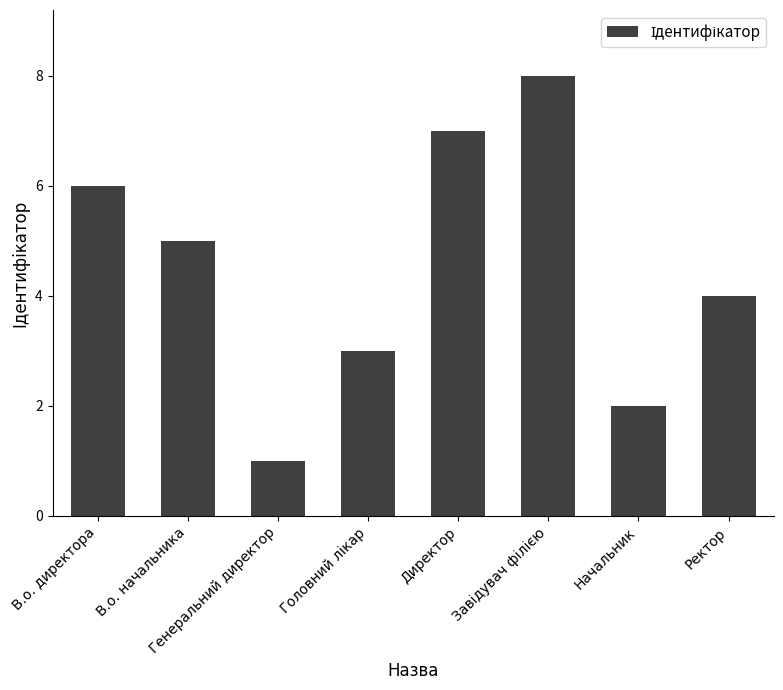

Reading right to left, list all the values displayed in this chart.

4	2	8	7	3	1	5	6